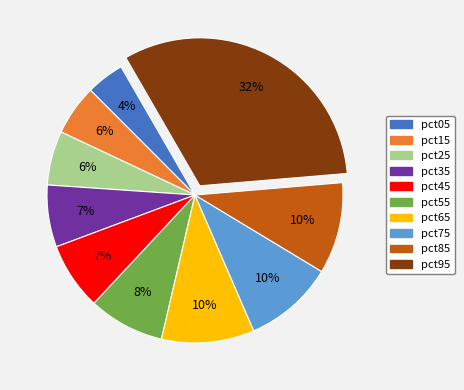

How many slices are in this pie chart?

10